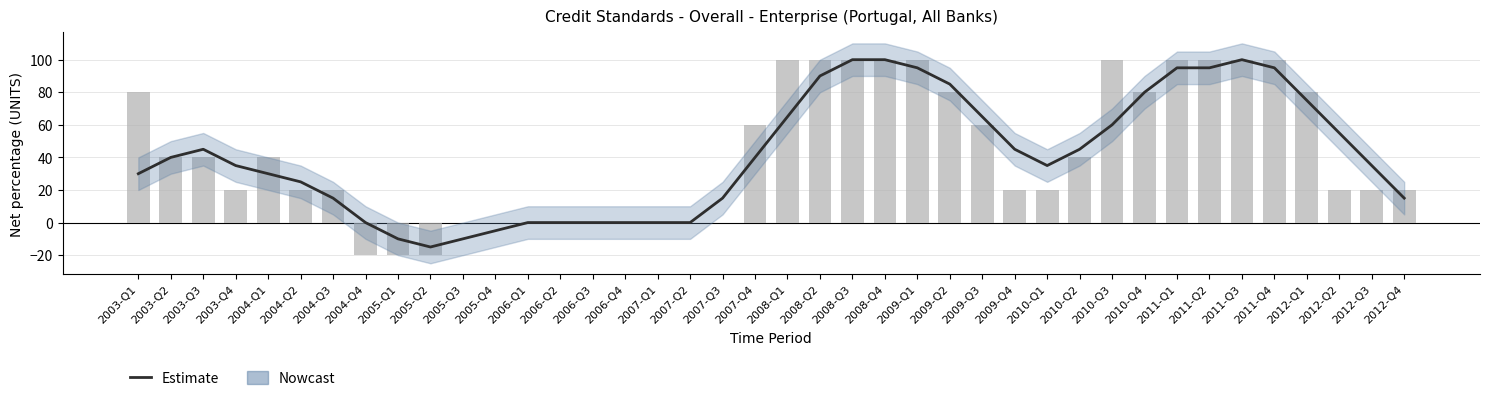

Which has a higher value, 2011-Q2 or 2009-Q1?

2011-Q2